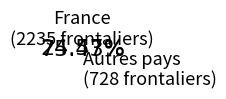

Is there a majority slice in this chart?

Yes